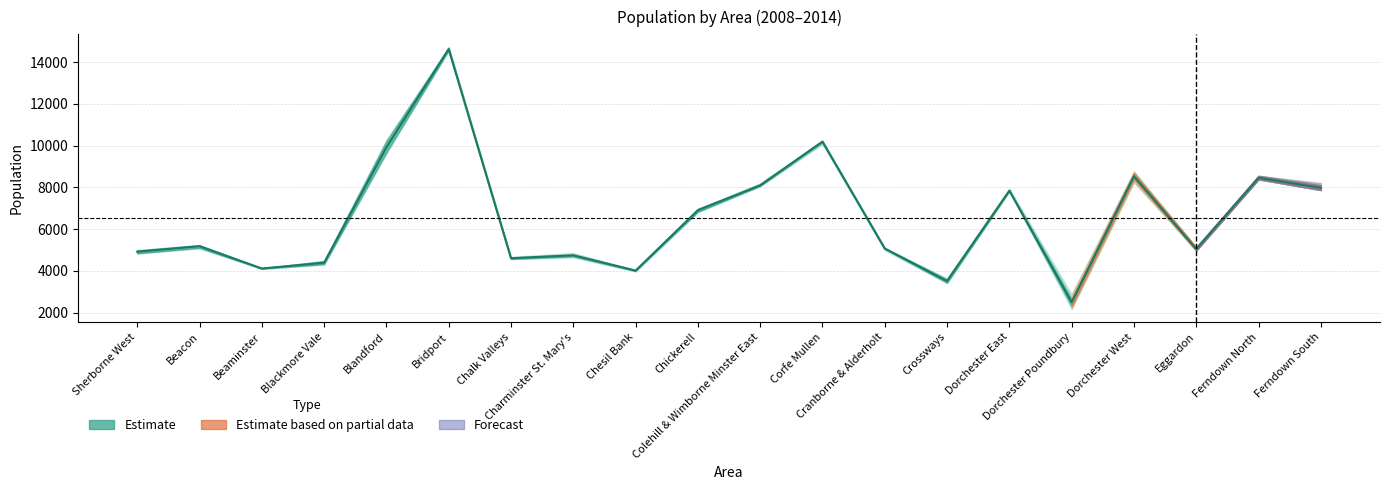

What is the lowest value of the Year 2014 series?

2870